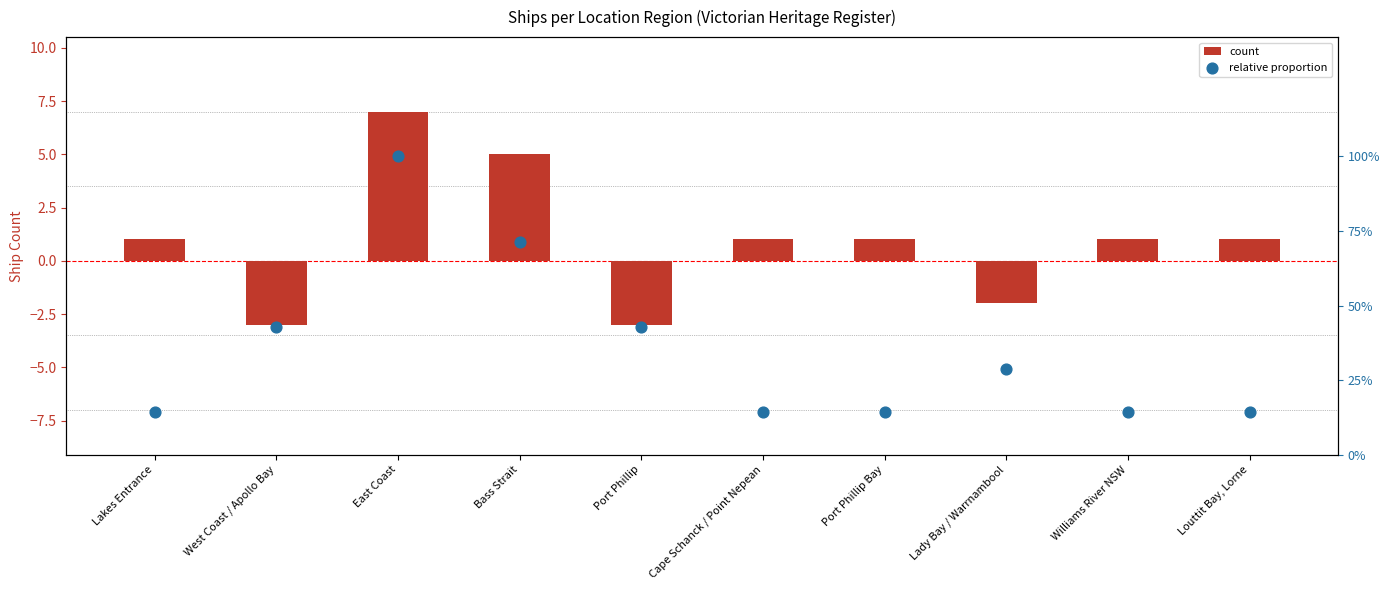

Which series reaches the maximum Y coordinate?

count